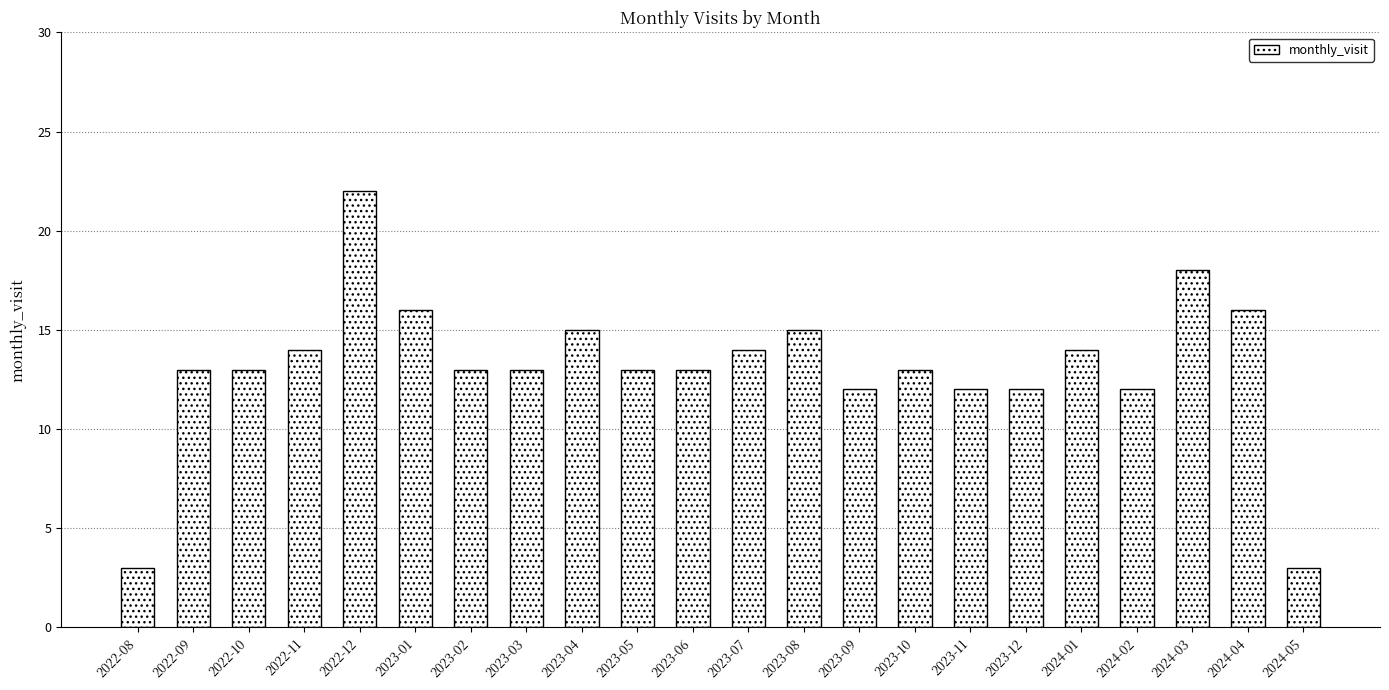

Reading left to right, what are all the values shown in this chart?

2022-08=3	2022-09=13	2022-10=13	2022-11=14	2022-12=22	2023-01=16	2023-02=13	2023-03=13	2023-04=15	2023-05=13	2023-06=13	2023-07=14	2023-08=15	2023-09=12	2023-10=13	2023-11=12	2023-12=12	2024-01=14	2024-02=12	2024-03=18	2024-04=16	2024-05=3